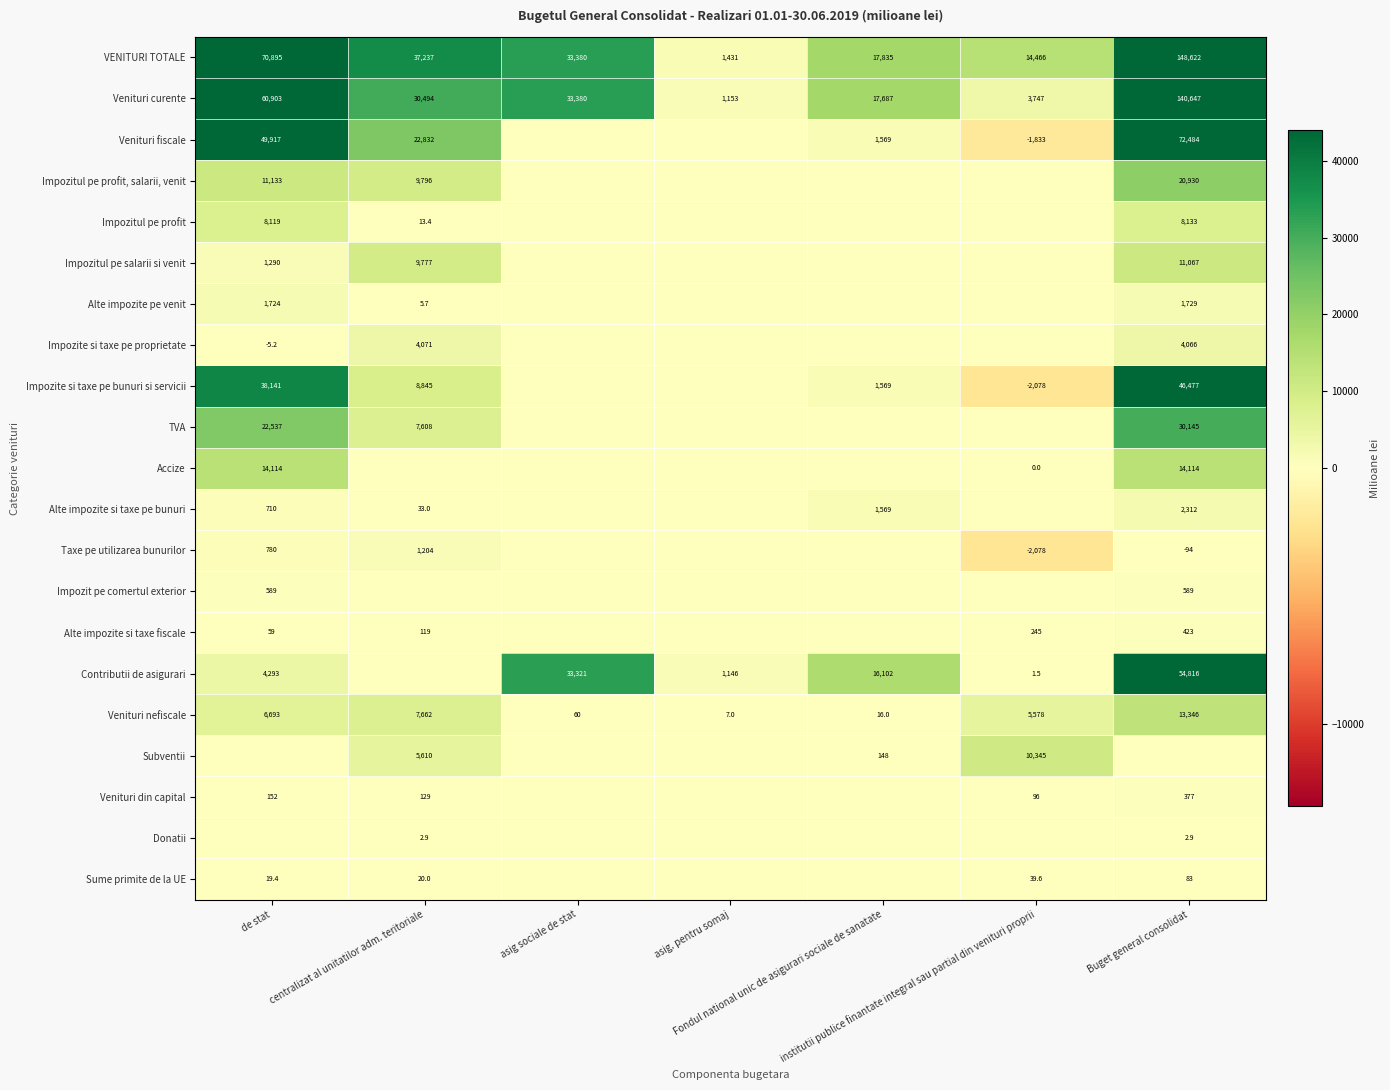

What is the sum of all VENITURI TOTALE values?

323866.0